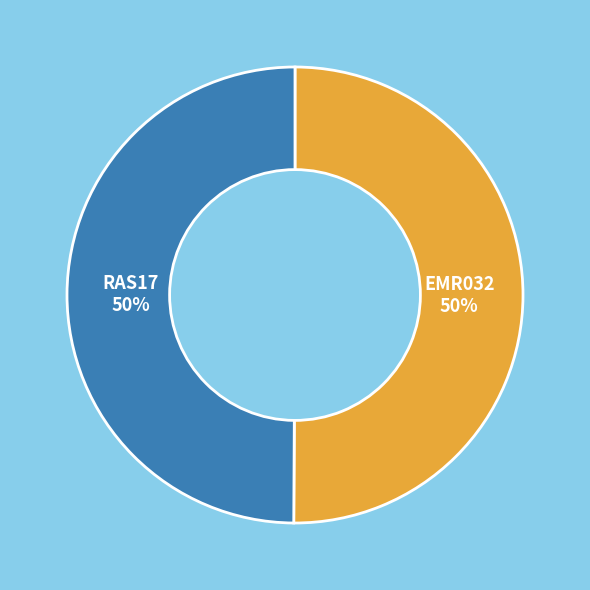

Combined, do EMR032 and RAS17 account for over 50%?

Yes